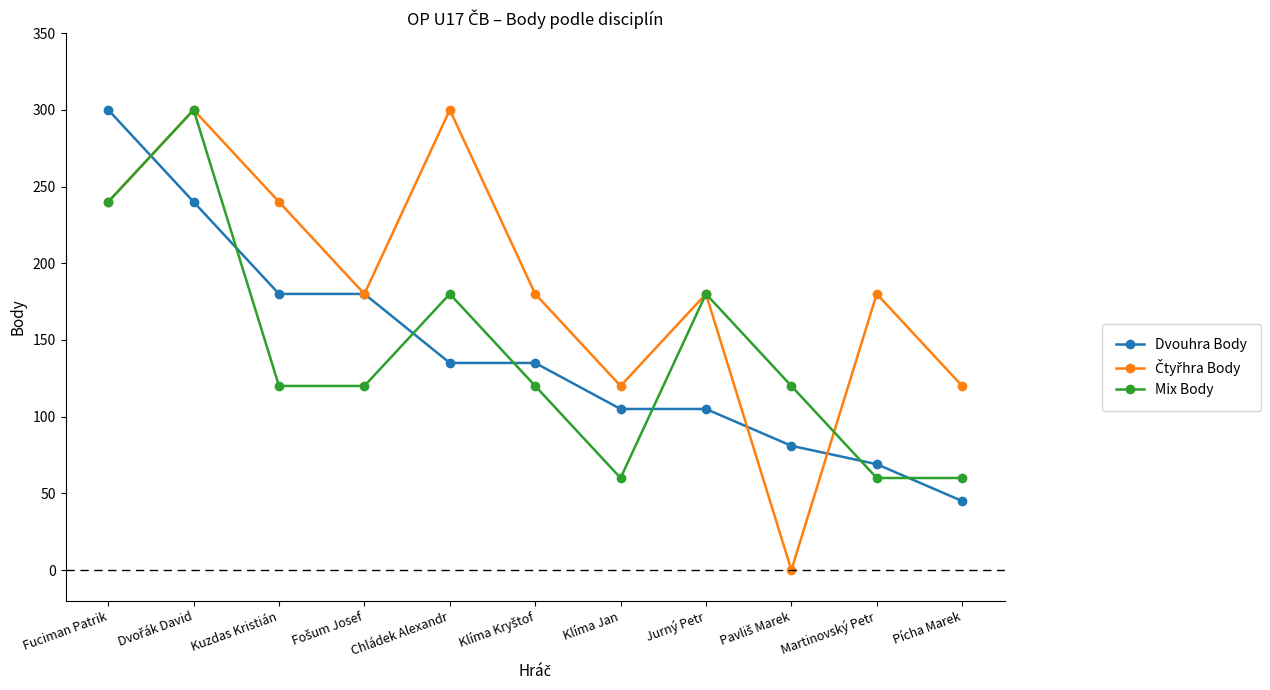

What is the difference between the maximum and minimum values in the Mix Body series?

240